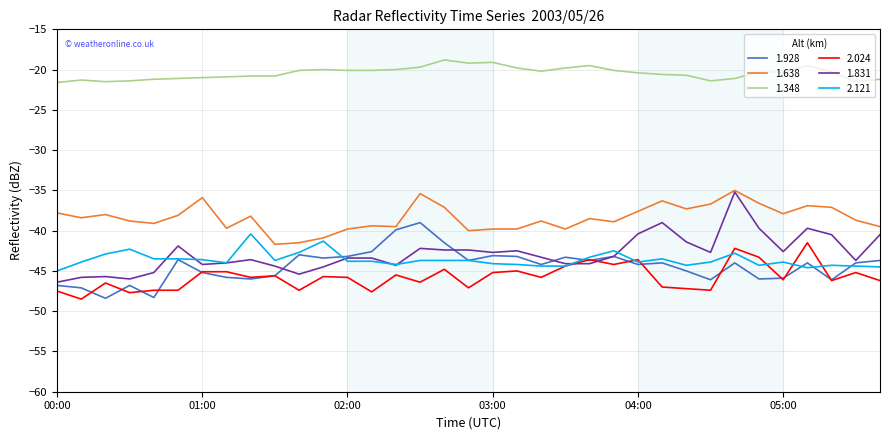

Which series has the largest total across all categories?

1.348